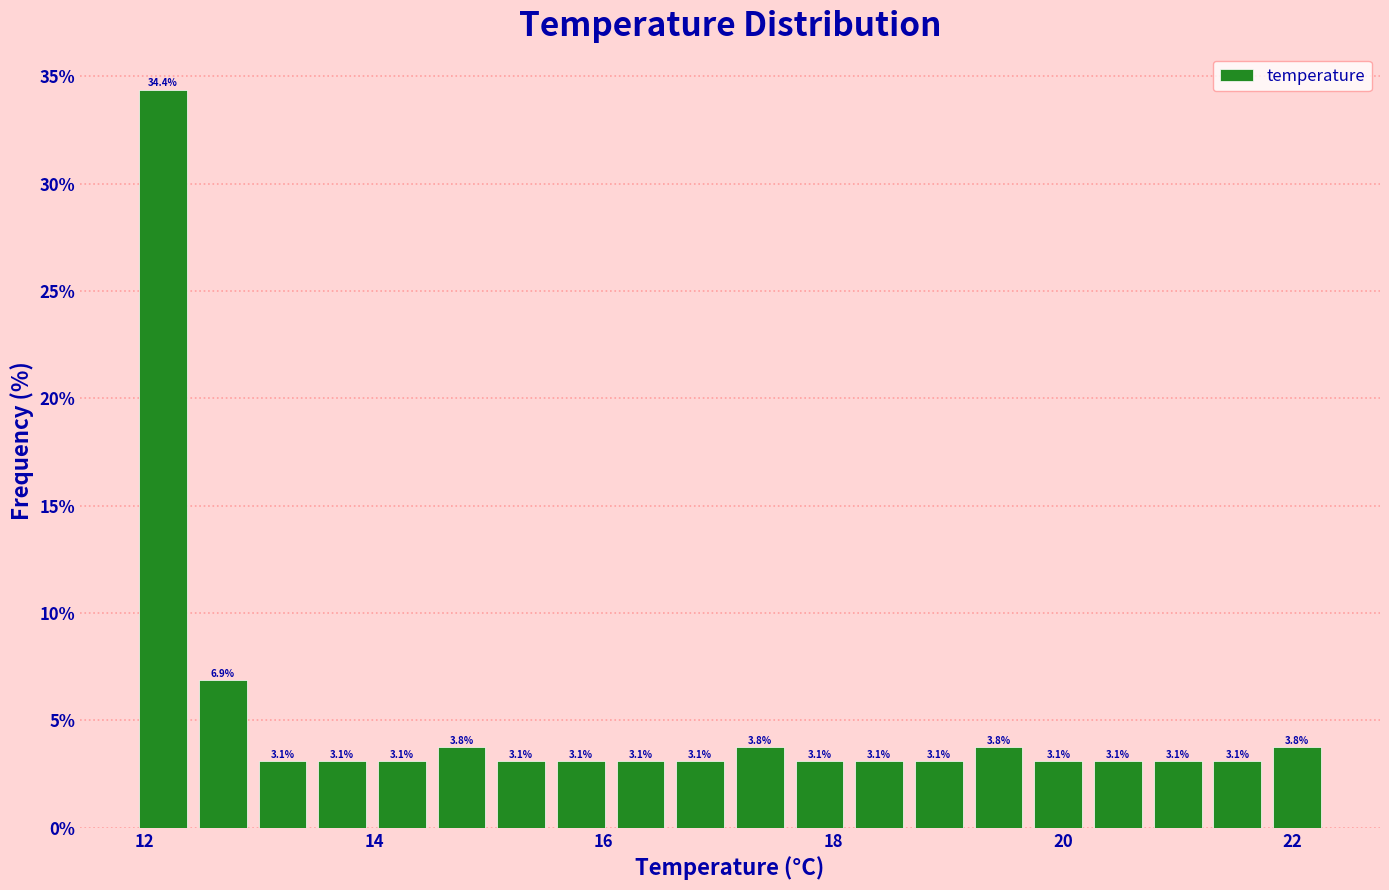

Around what value on the x-axis is the tallest bar? Give the approximate position of its centre, as read against the axis.

12.2